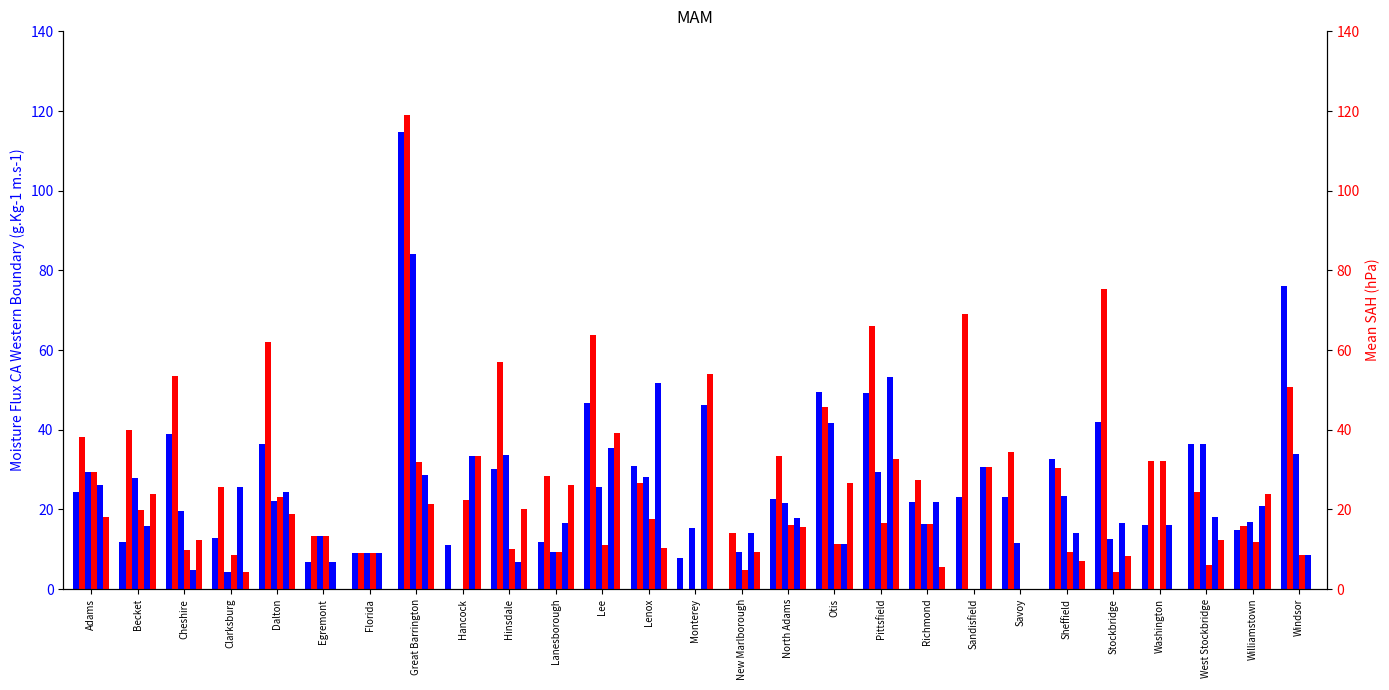

Does the chart contain any negative values?

No